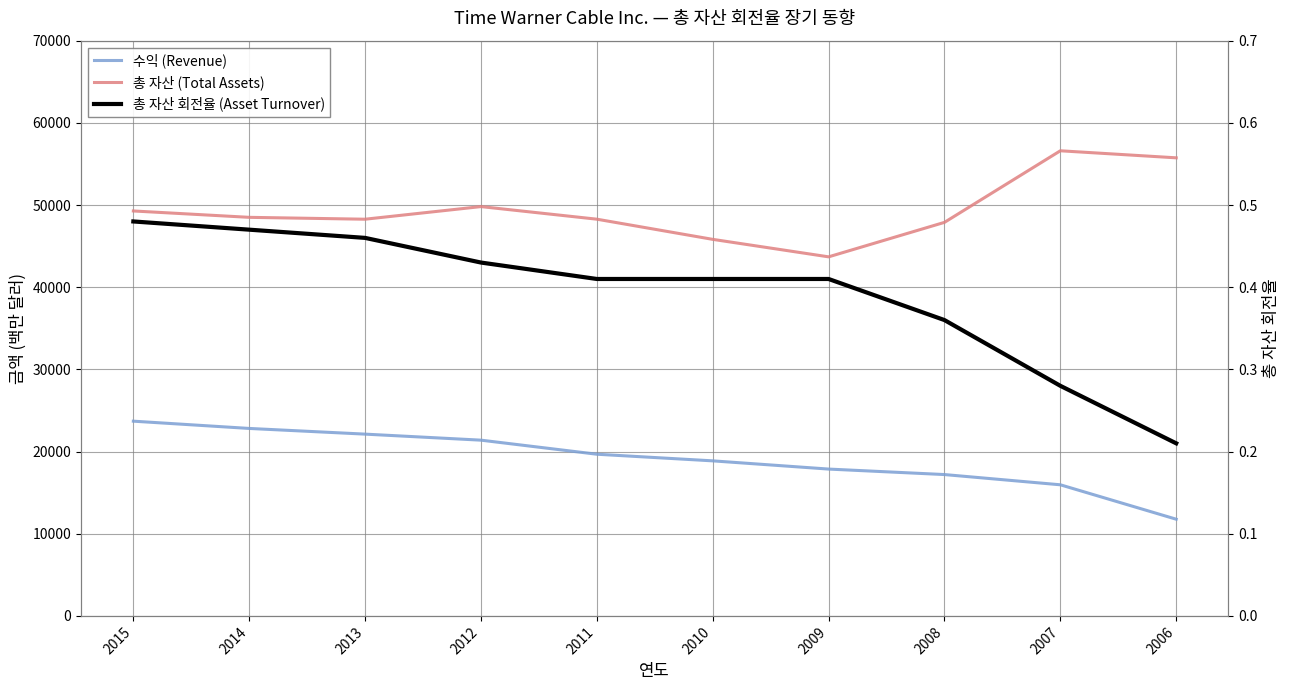

Which series has the widest spread of values?

총 자산 (Total Assets)